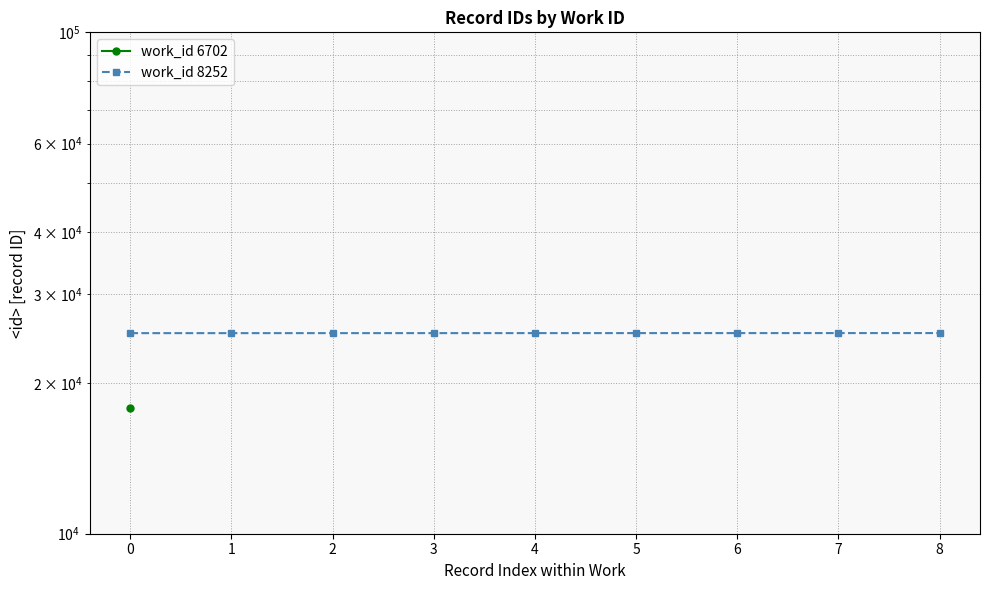

How many lines are shown in the chart?

1